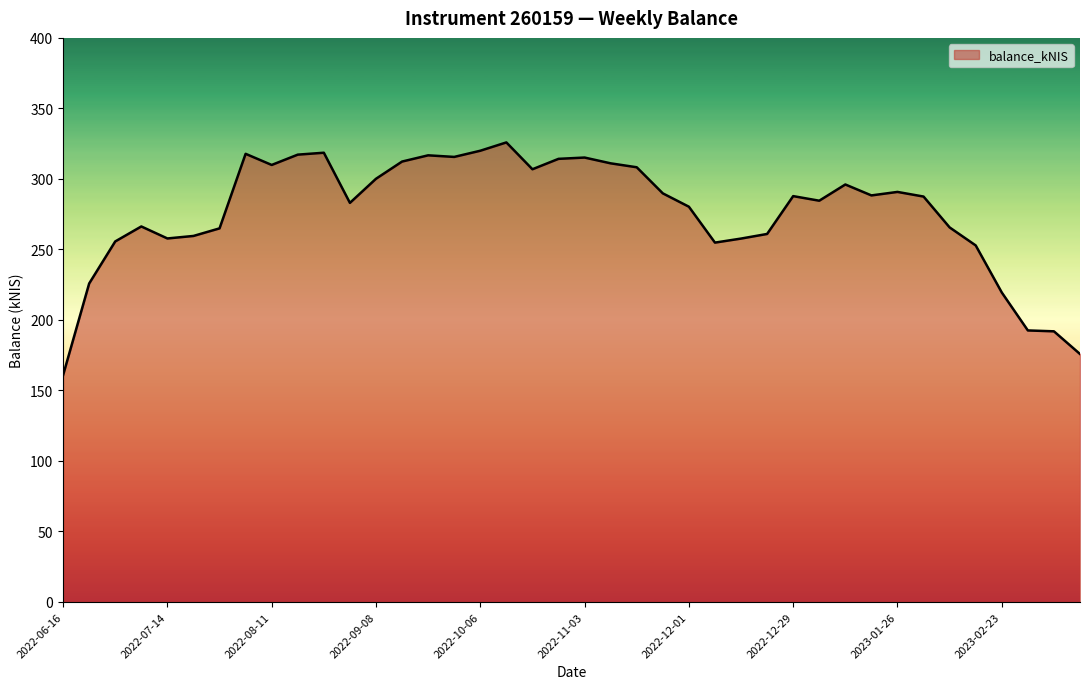

What is the minimum value shown in the chart?

160.8